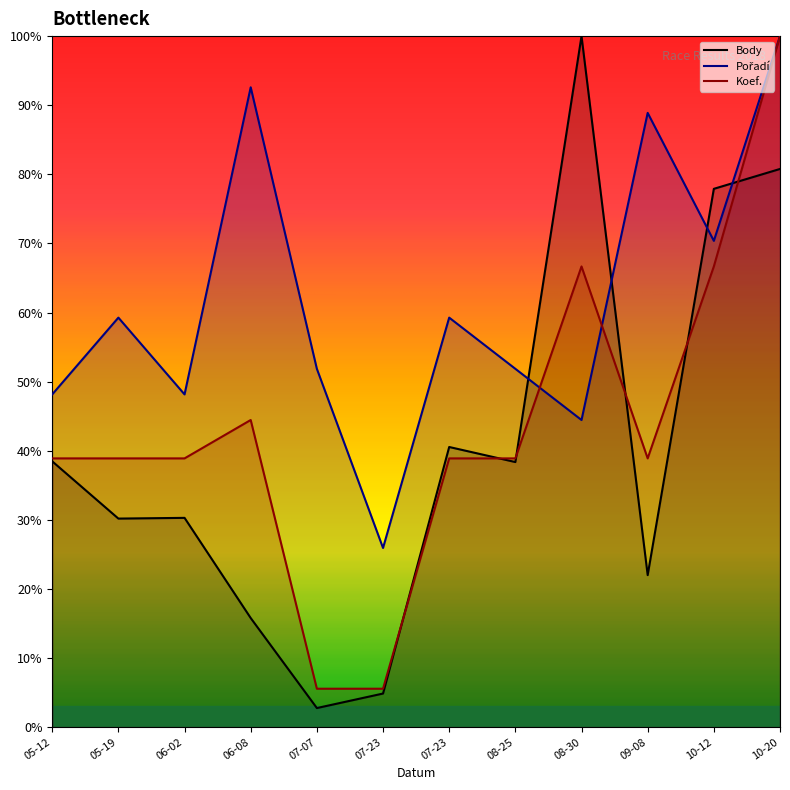

Which series has the widest spread of values?

Body